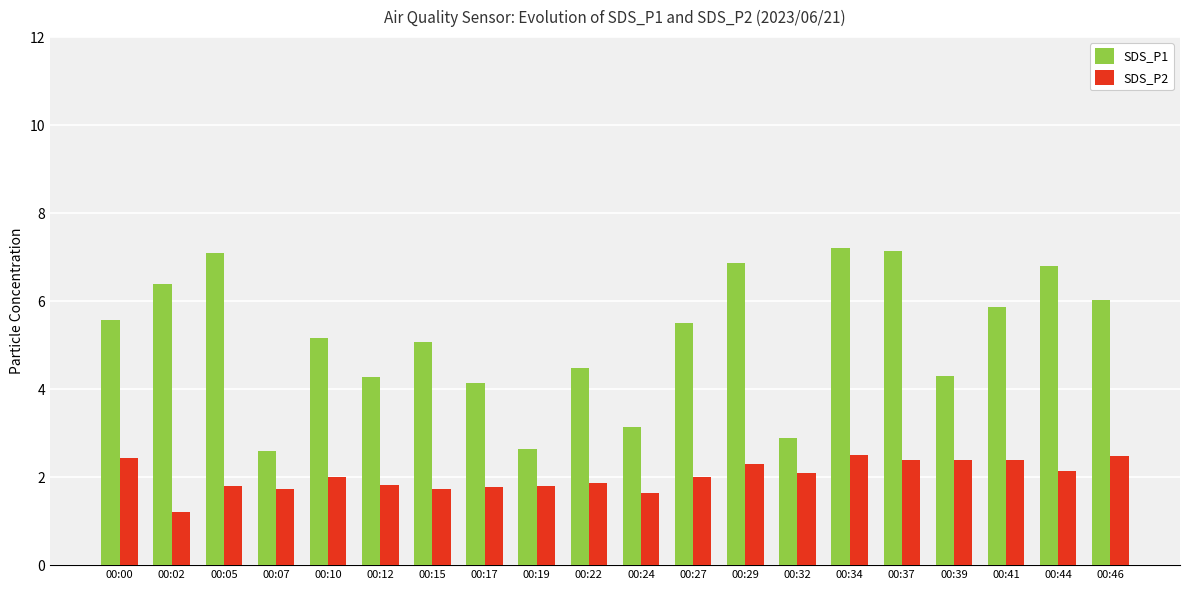

Is it true that SDS_P1 equals 2.5 at 00:22?

False